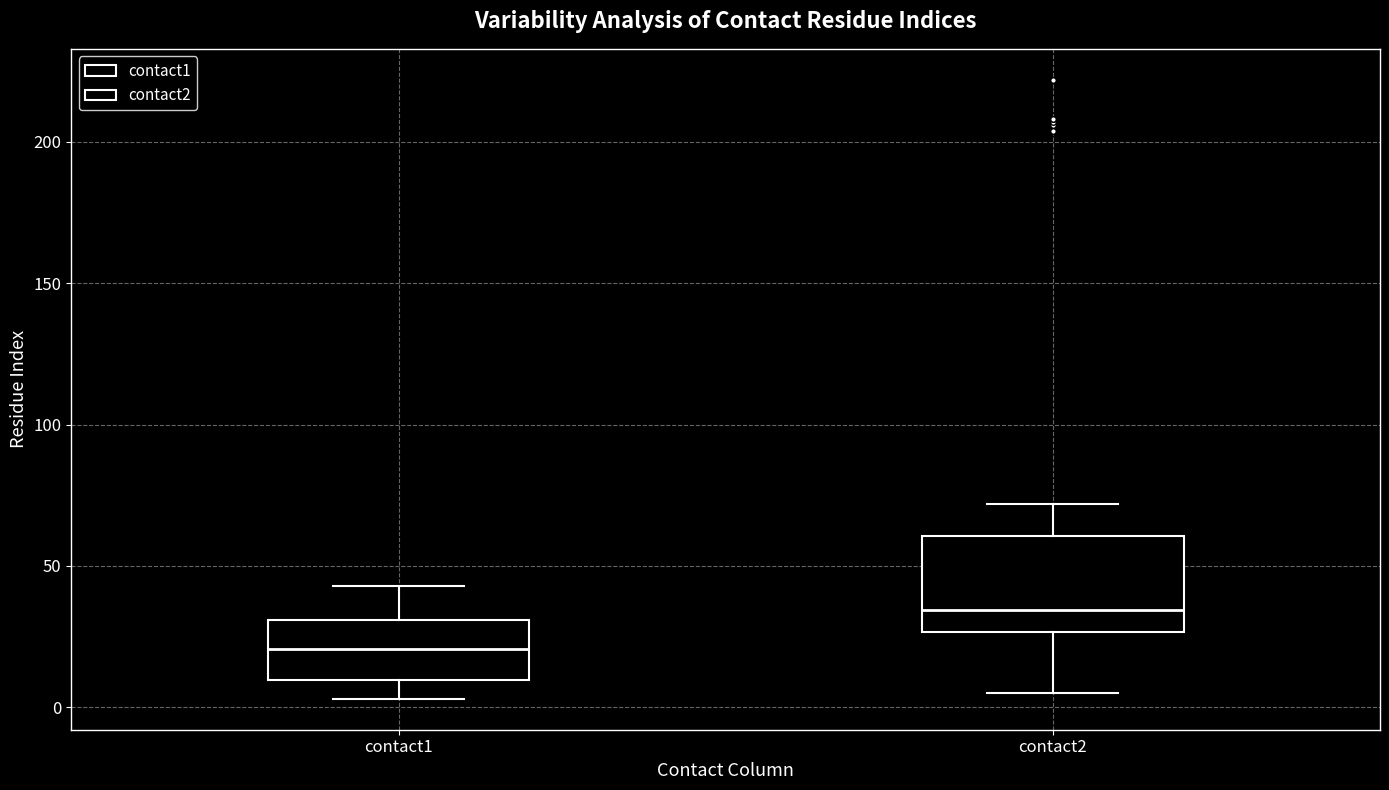

Reading left to right, transcribe this box plot: for each box, give where its median line is, the range the box spans, and where its two whiskers end, as read against the y-axis. The values are not printed on the chart, so give them approximately, as read against the axis.

contact1: median 20, box 10 to 30, whiskers 5 to 45
contact2: median 35, box 25 to 60, whiskers 5 to 70